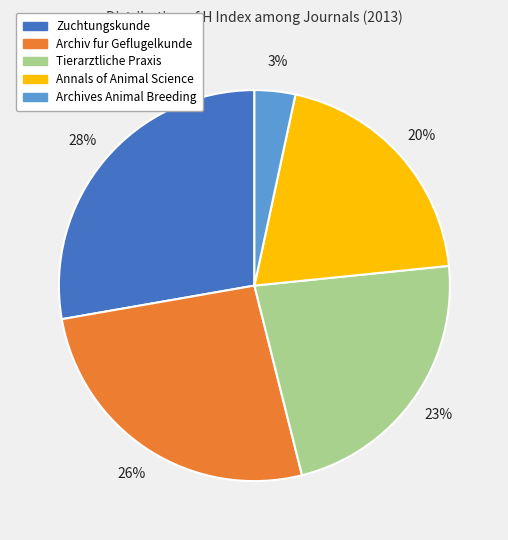

The Archiv fur Geflugelkunde slice represents 26% of the pie. True or false?

True